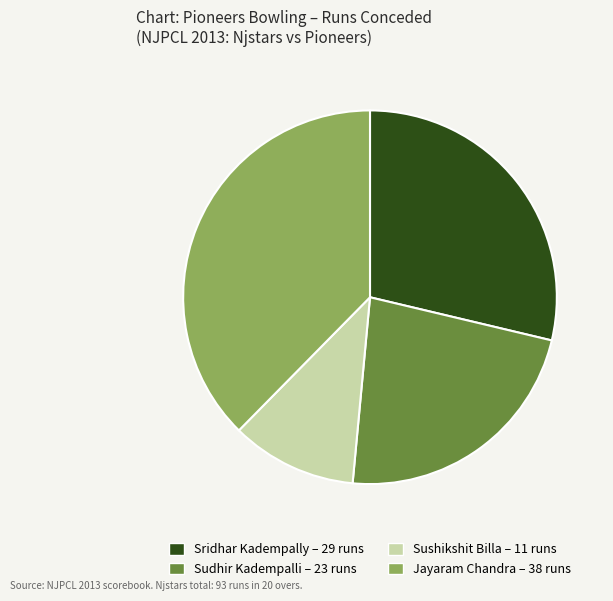

Is the sum of Sushikshit Billa and Sudhir Kadempalli greater than half?

No